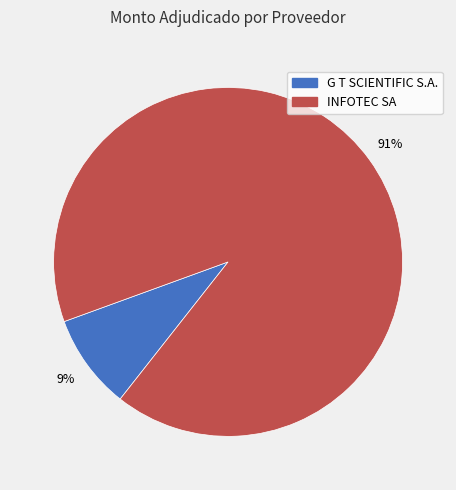

To the nearest percent, what is the combined percentage of G T SCIENTIFIC S.A. and INFOTEC SA?

100%